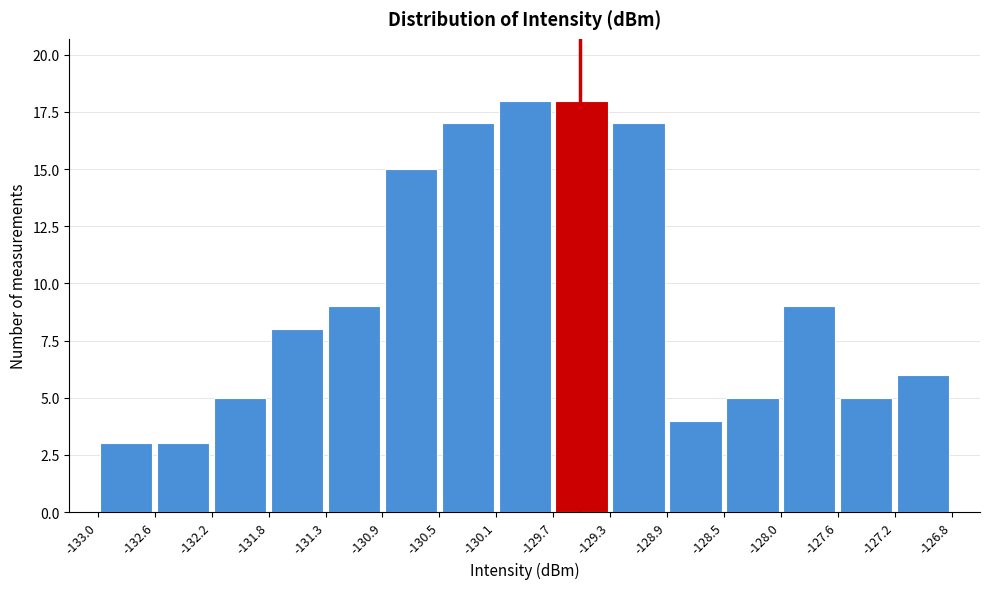

Reading left to right, transcribe this chart: for each bar, give the range it covers on the x-axis and its height. The values are not printed on the chart, so give them approximately, as read against the axis.

-133.0 to -132.6: 3
-132.6 to -132.2: 3
-132.2 to -131.8: 5
-131.8 to -131.3: 8
-131.3 to -130.9: 9
-130.9 to -130.5: 15
-130.5 to -130.1: 17
-130.1 to -129.7: 18
-129.7 to -129.3: 18
-129.3 to -128.9: 17
-128.9 to -128.5: 4
-128.5 to -128.0: 5
-128.0 to -127.6: 9
-127.6 to -127.2: 5
-127.2 to -126.8: 6